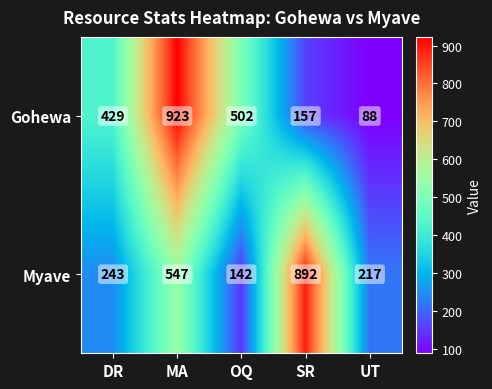

Which series has the widest spread of values?

Gohewa